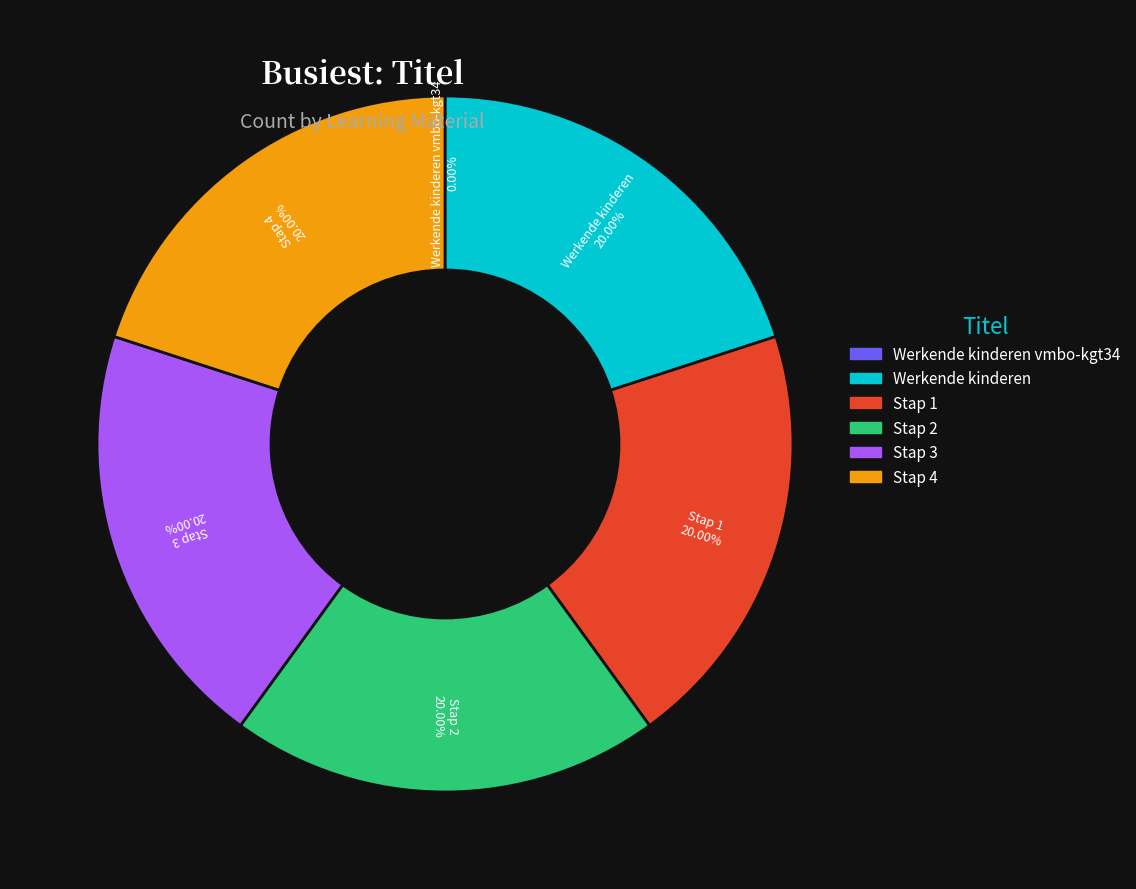

Is there any slice that represents more than half of the pie?

No